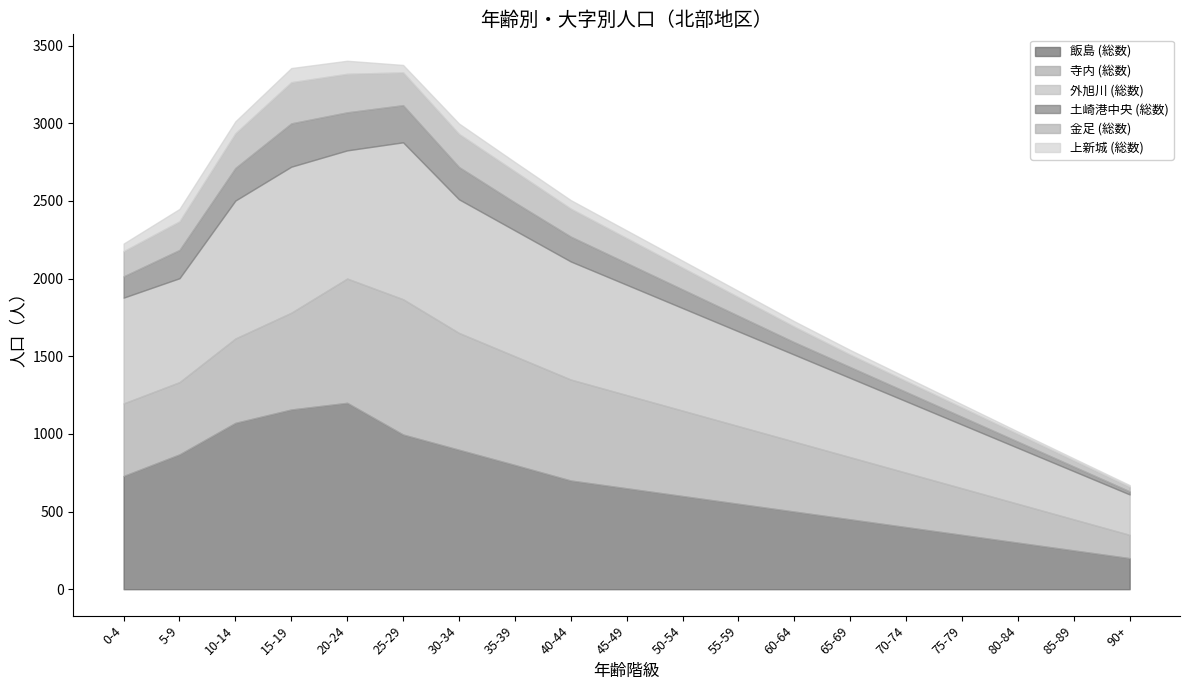

Rank the series by their maximum value, from highest to lowest.

飯島 (総数), 外旭川 (総数), 寺内 (総数), 土崎港中央 (総数), 金足 (総数), 上新城 (総数)